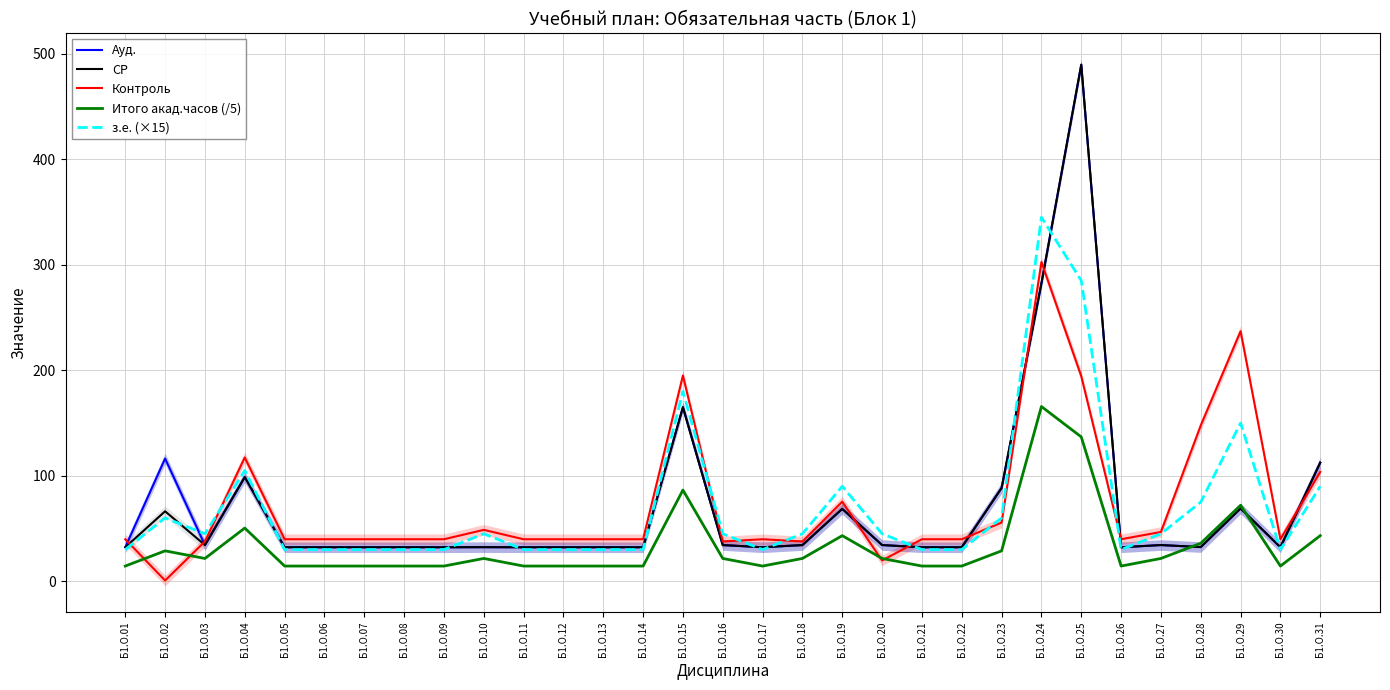

In з.е. (×15), how many points are lower than both neighbors (excluding endpoints)?

4